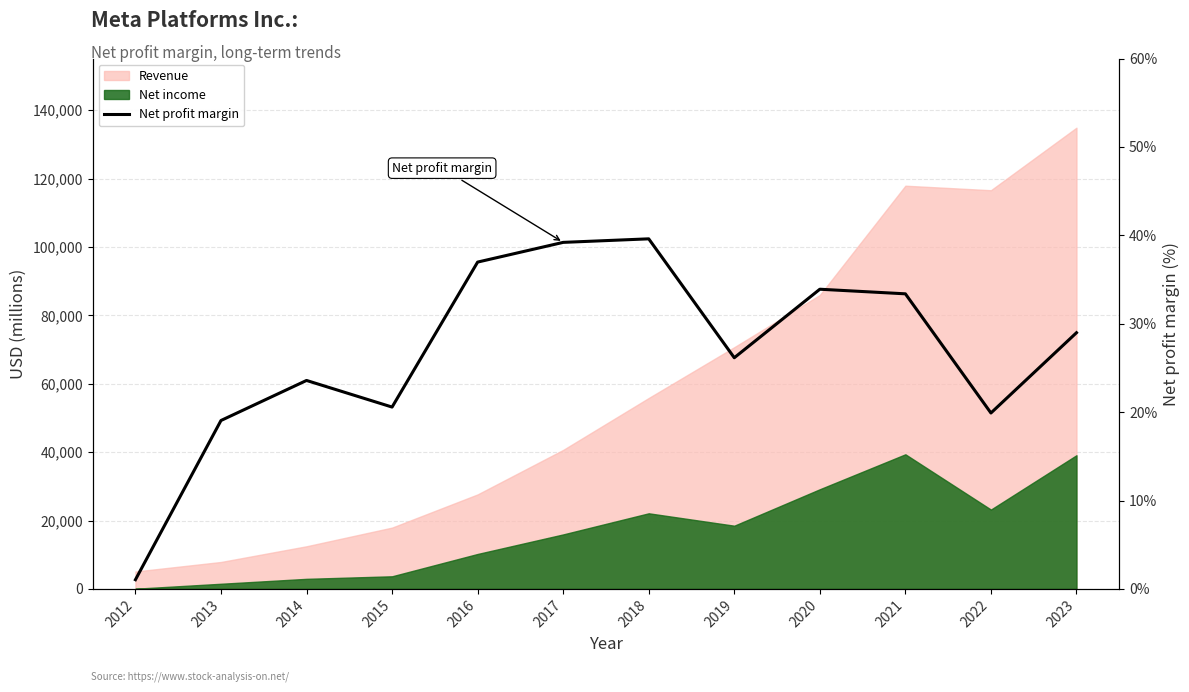

How many points are lower than both their immediate neighbors (excluding endpoints)?

3